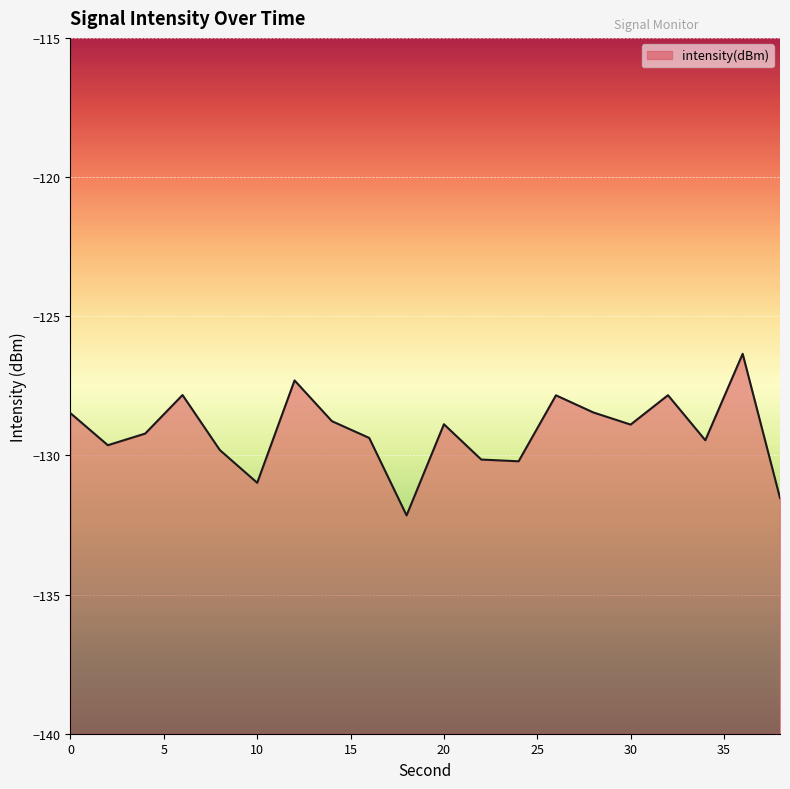

List the labels in order of value, smallest first.

18, 38, 10, 24, 22, 8, 2, 34, 16, 4, 30, 20, 14, 0, 28, 26, 32, 6, 12, 36